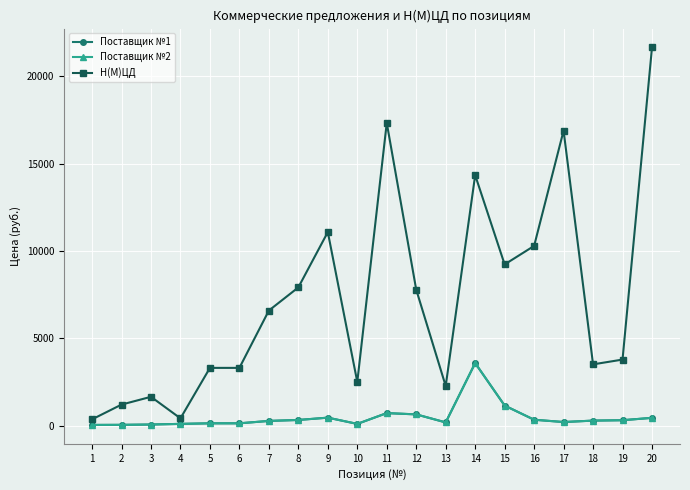

The Поставщик №2 series shows 496.1 at 16. True or false?

False